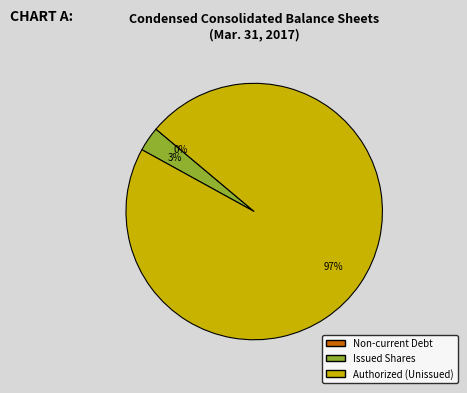

Is the sum of Issued Shares and Authorized (Unissued) greater than half?

Yes